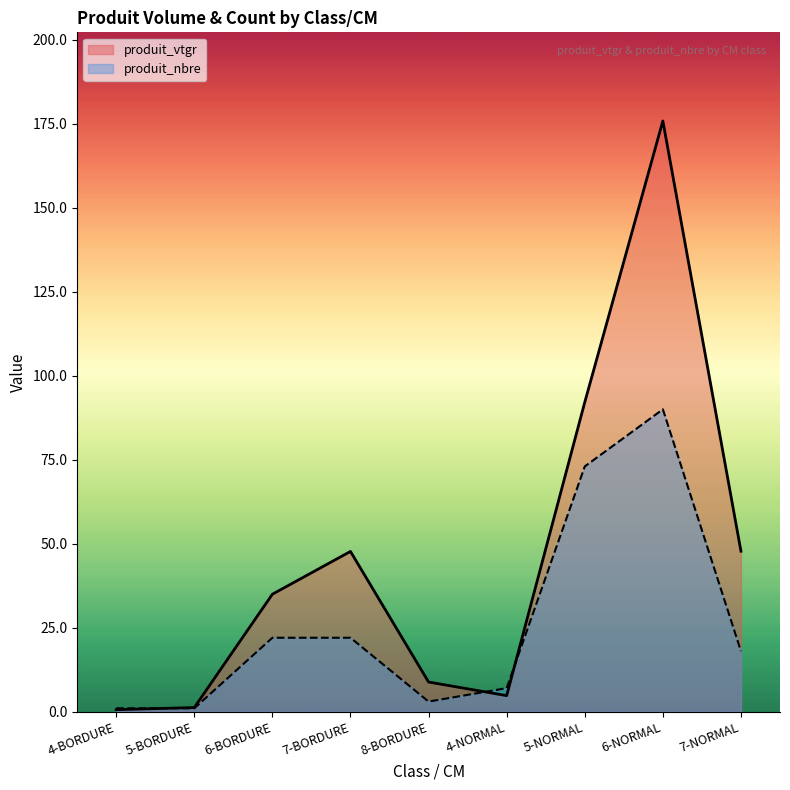

Rank the categories by produit_vtgr value from lowest to highest.

4-BORDURE, 5-BORDURE, 4-NORMAL, 8-BORDURE, 6-BORDURE, 7-BORDURE, 7-NORMAL, 5-NORMAL, 6-NORMAL